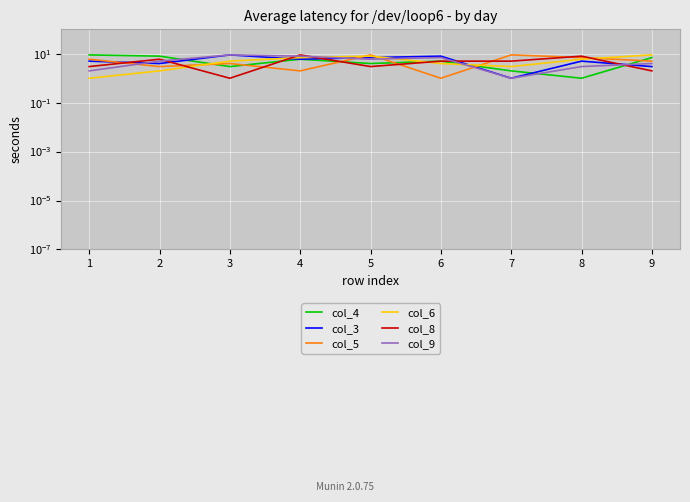

True or false: col_8 has a value of 5 at 7.

True